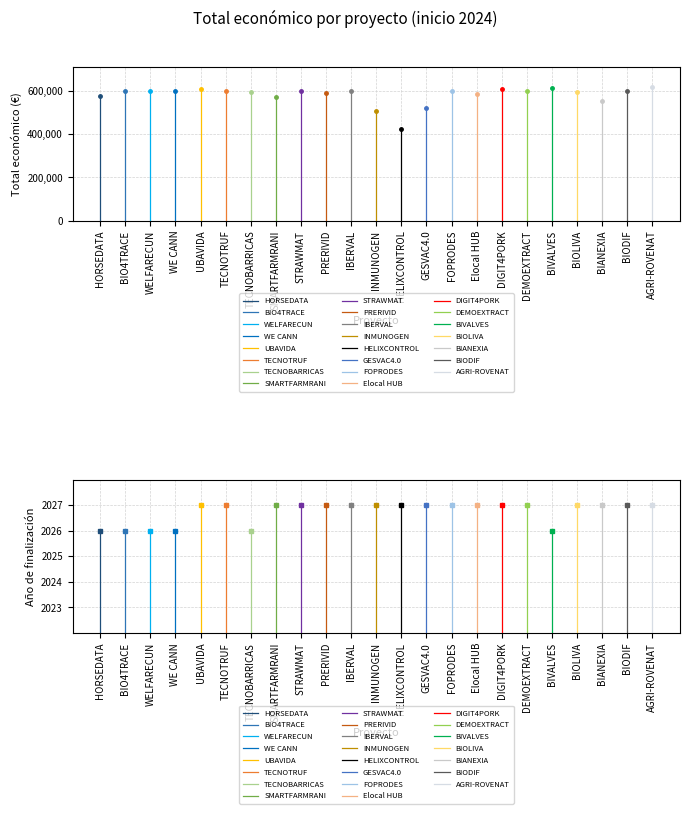

Read the Año de finalización value at BIOLIVA.

2027